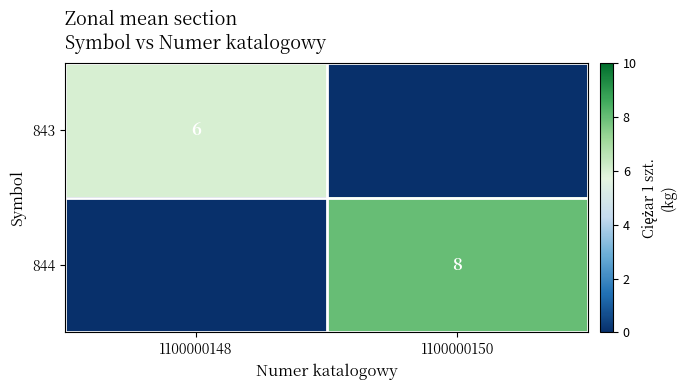

The value of 843 at 1100000148 is 6. True or false?

True